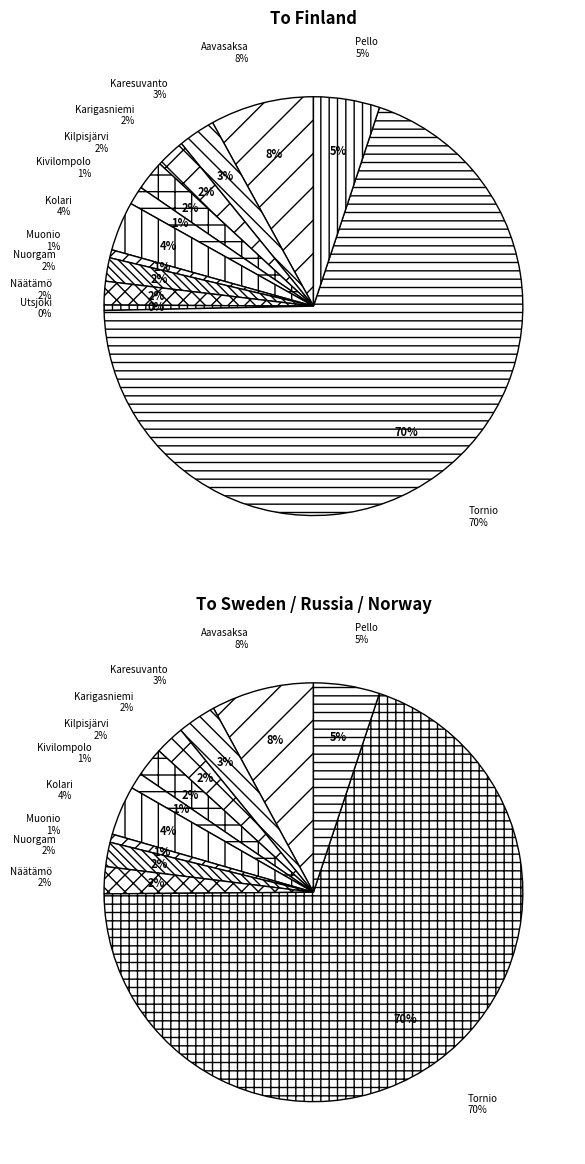

How many slices are in this pie chart?

12